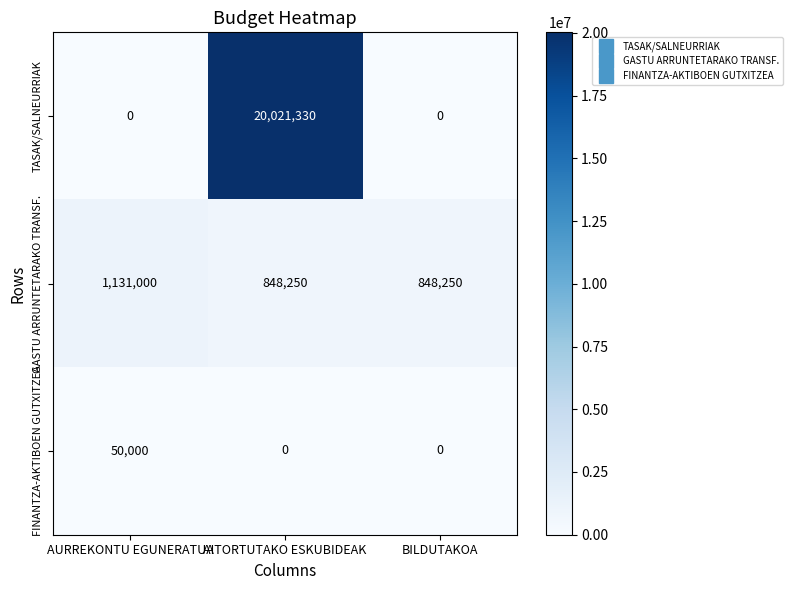

Reading left to right, transcribe all the data shown in this chart.

TASAK/SALNEURRIAK: 0	20021330	0
GASTU ARRUNTETARAKO TRANSF.: 1131000	848250	848250
FINANTZA-AKTIBOEN GUTXITZEA: 50000	0	0